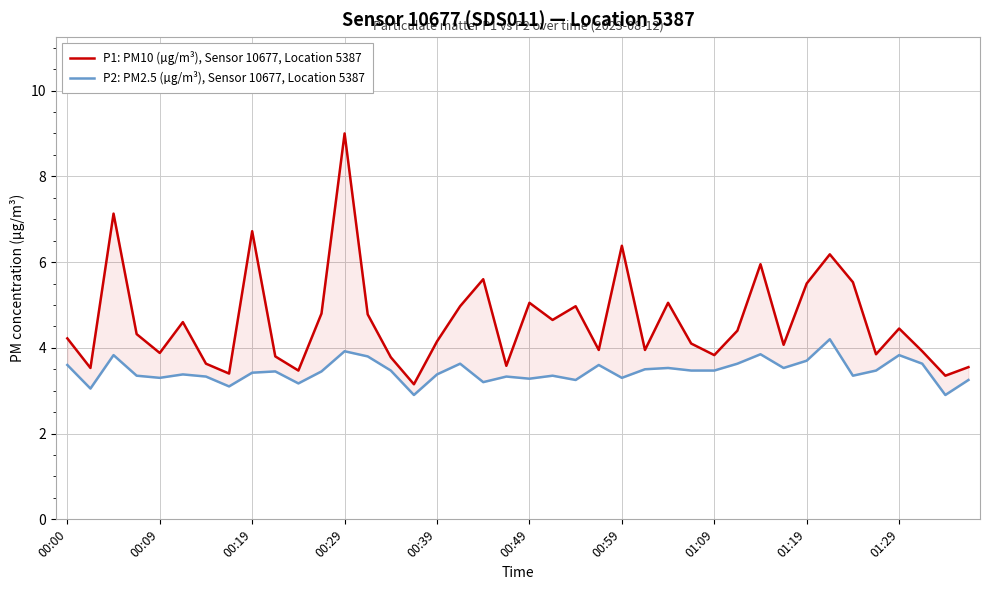

At which label is P2: PM2.5 (µg/m³), Sensor 10677, Location 5387 closest to 3?

00:09